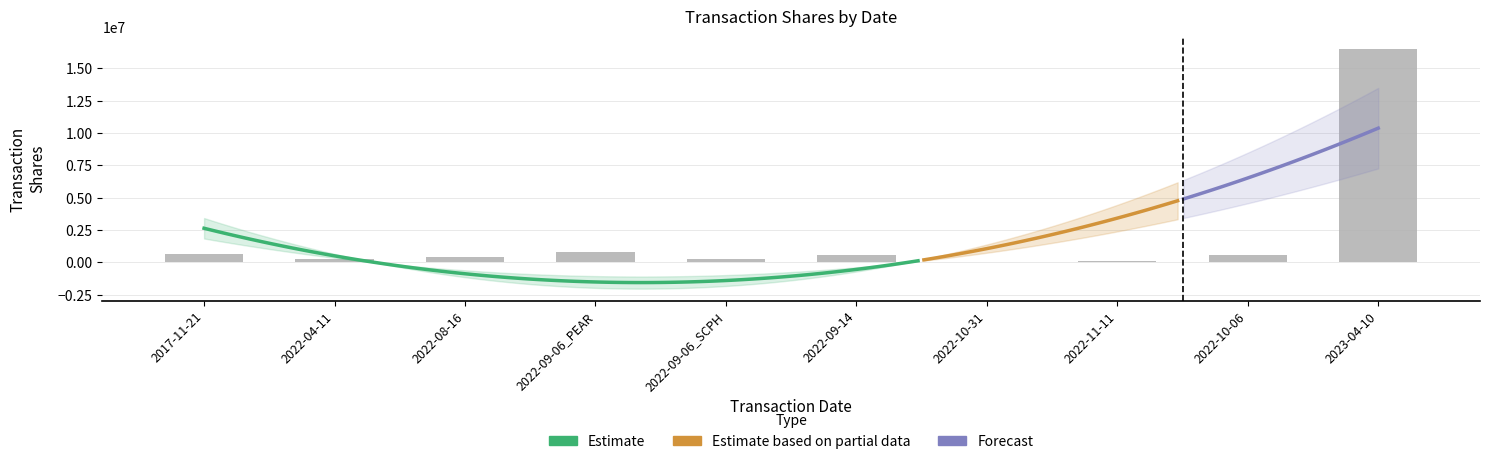

Are the bars horizontal?

No